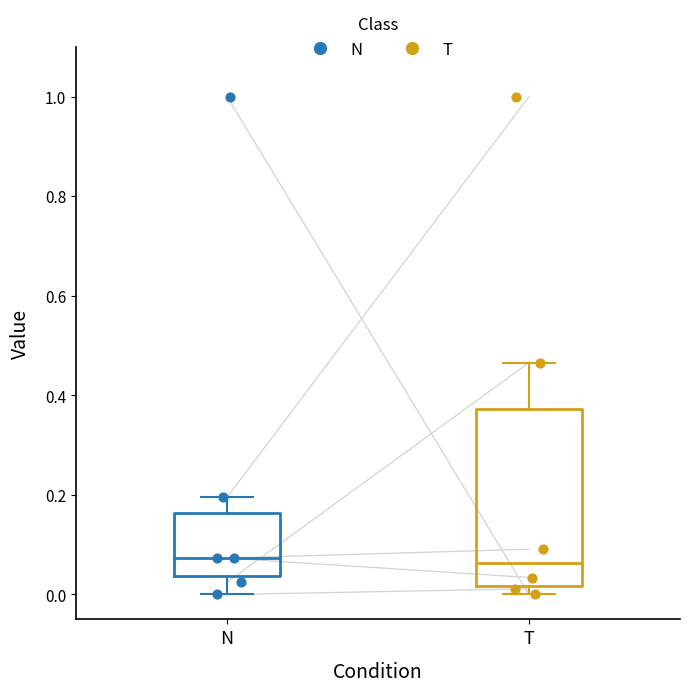

Where does the median line of the box for T sit on the y-axis? The values are not printed on the chart, so give them approximately, as read against the axis.

0.06